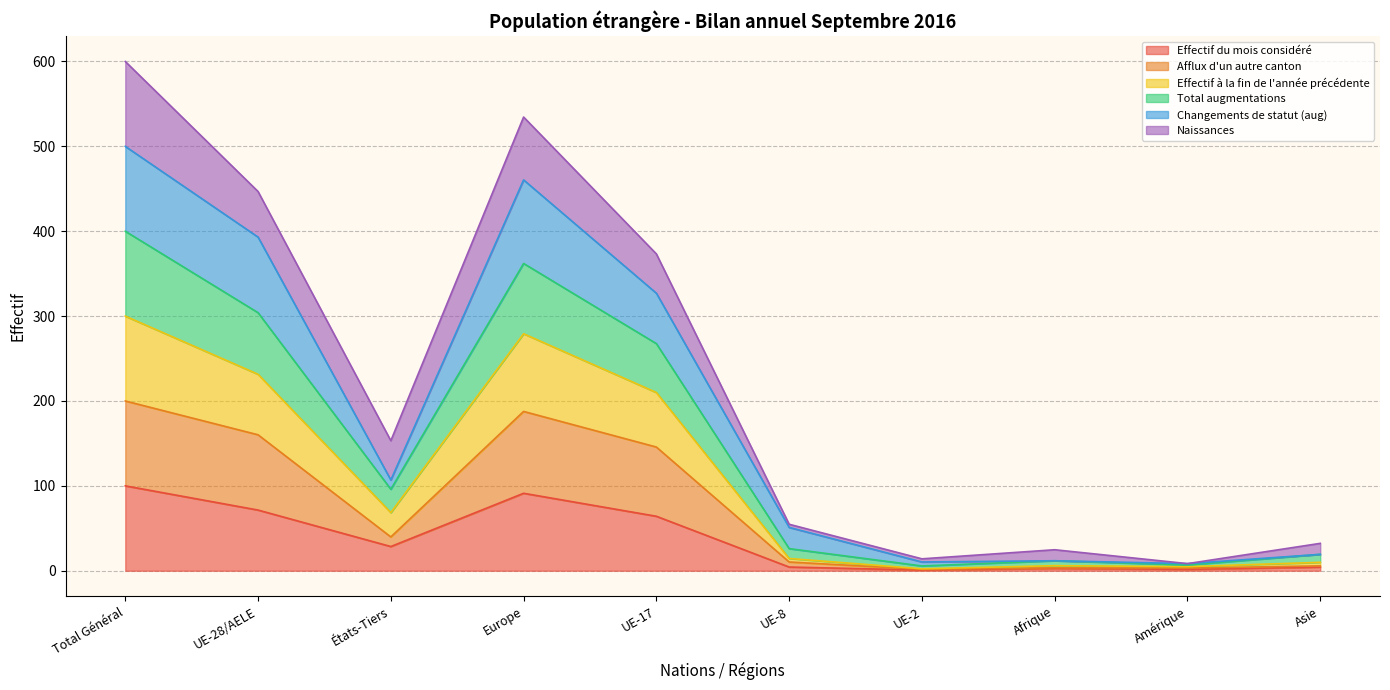

True or false: Effectif à la fin de l'année précédente and Total augmentations intersect in this chart.

False